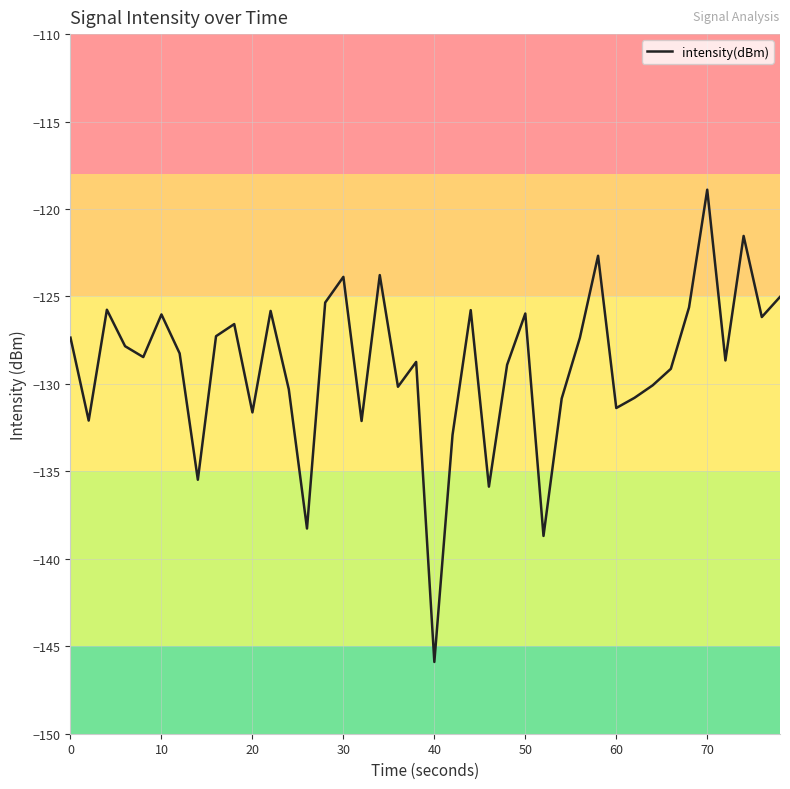

What is the minimum value shown in the chart?

-145.9